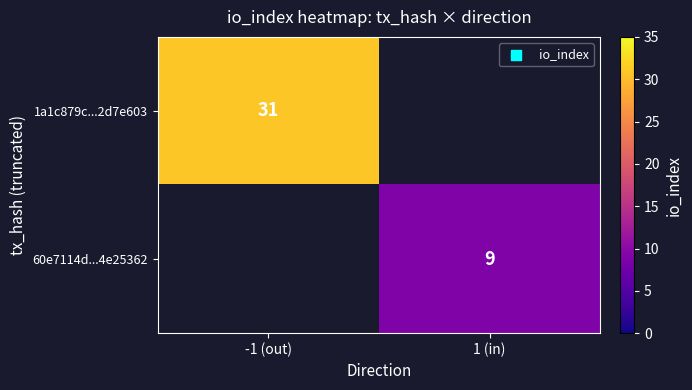

At how many categories does at least one series exceed 14?

1